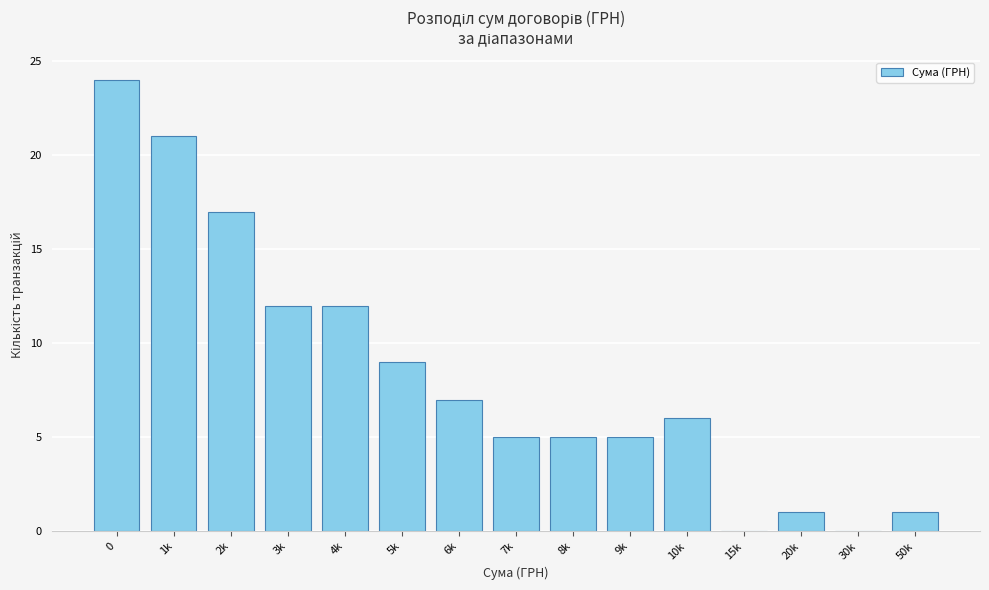

Reading left to right, list all the values displayed in this chart.

0=24	1k=21	2k=17	3k=12	4k=12	5k=9	6k=7	7k=5	8k=5	9k=5	10k=6	15k=0	20k=1	30k=0	50k=1